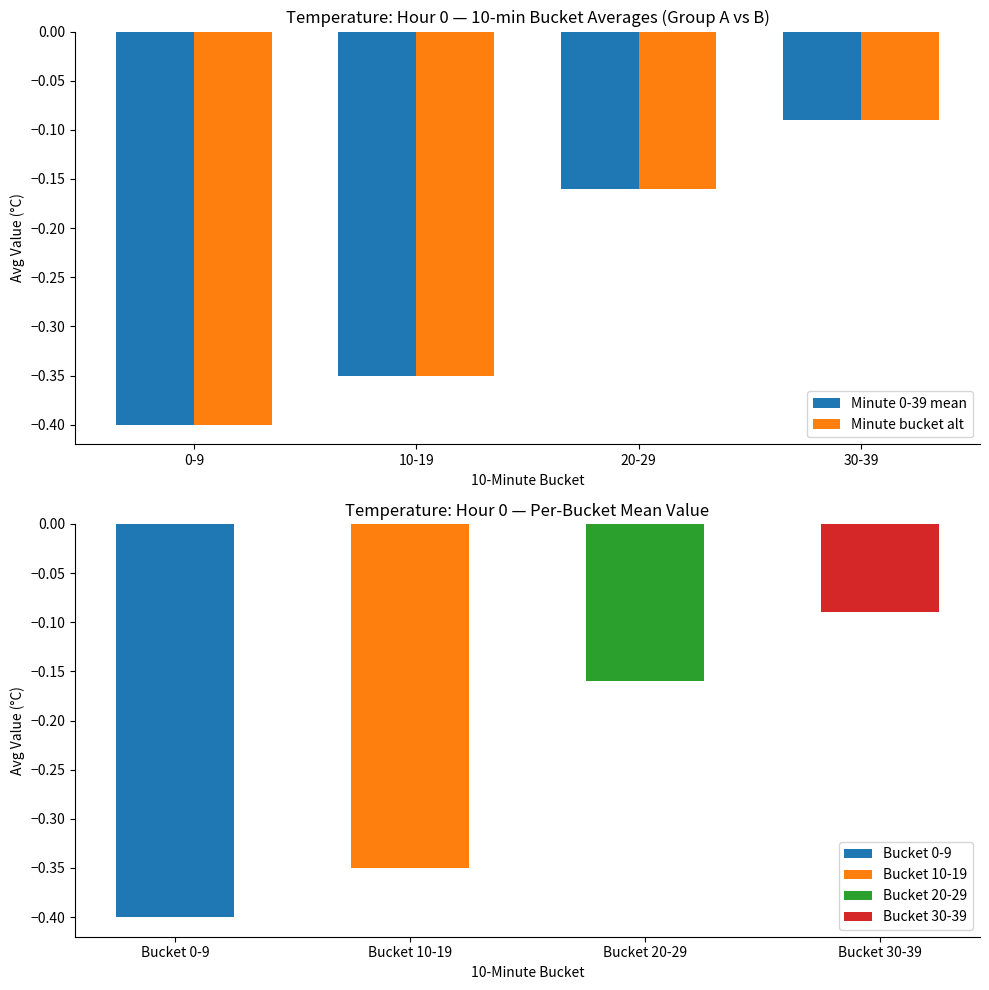

What is the label of the 4th bar from the left?

30-39